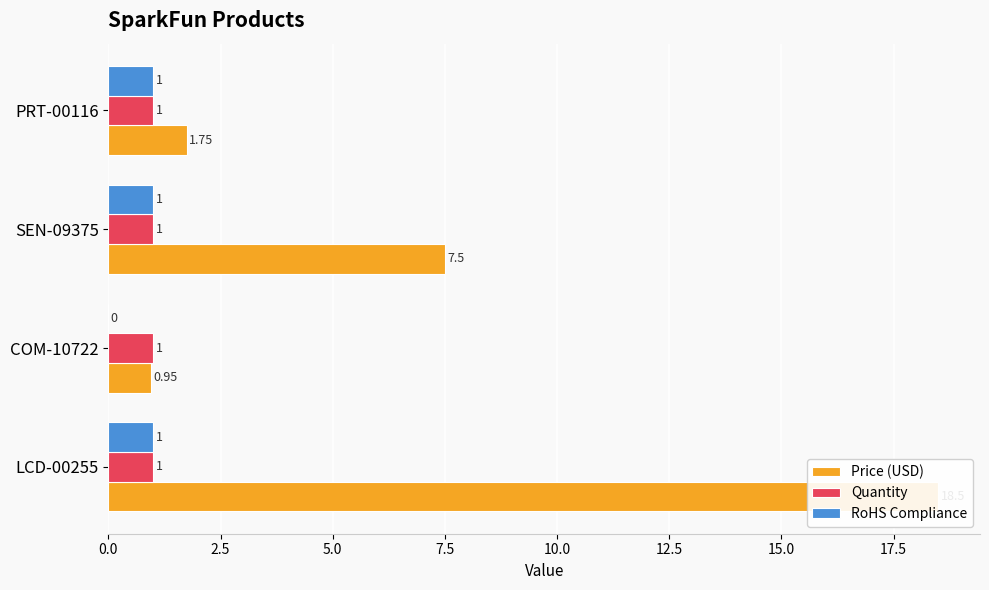

Is the value of RoHS Compliance at COM-10722 greater than the value of Price (USD) at COM-10722?

No